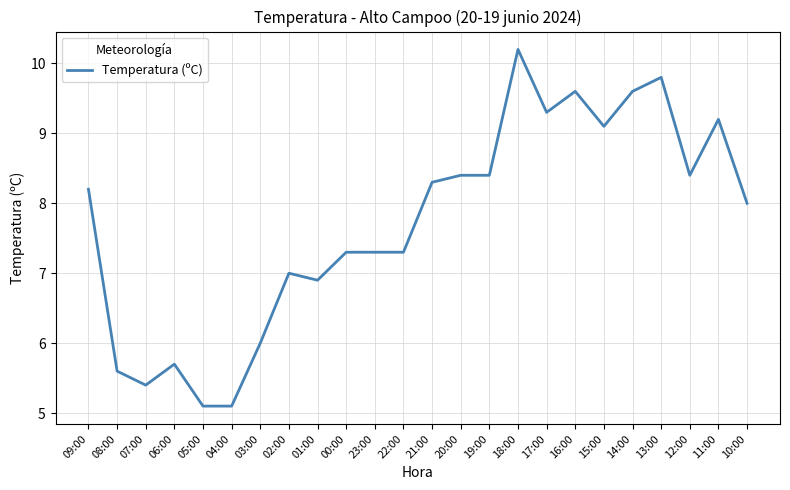

What is the smallest value displayed?

5.1